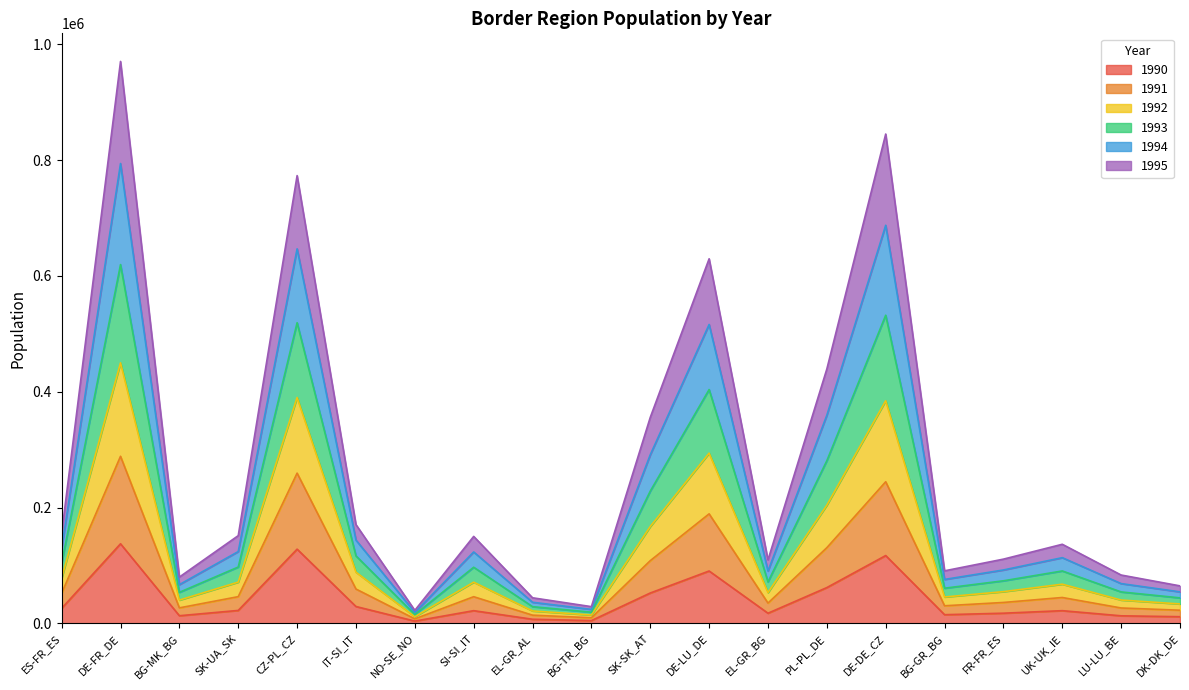

True or false: 1991 and 1993 cross at least once.

False